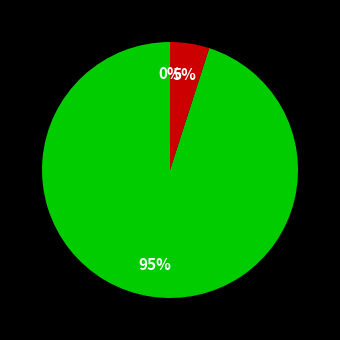

Is there a majority slice in this chart?

Yes